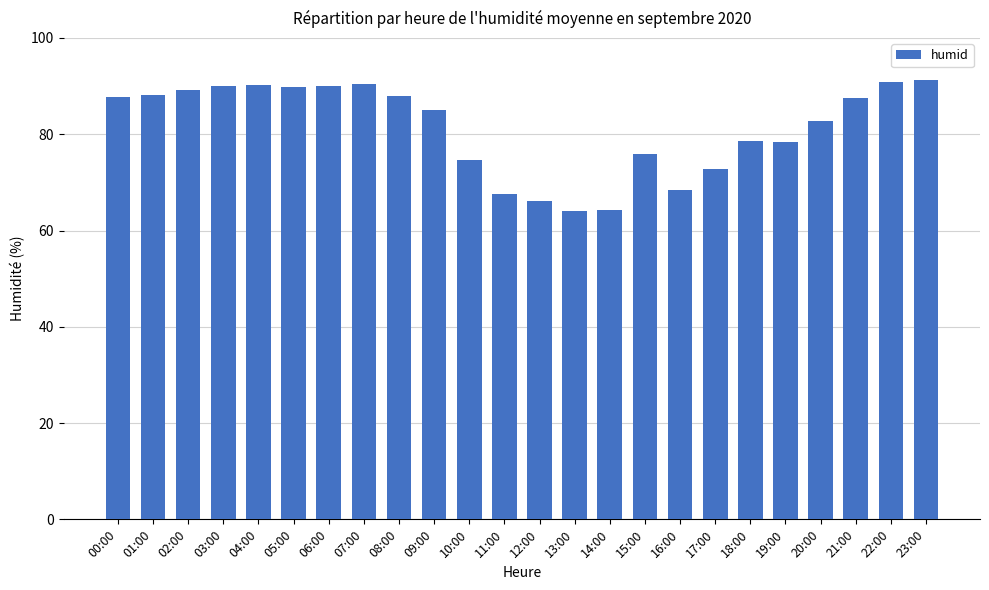

What is the label of the 15th bar from the left?

14:00